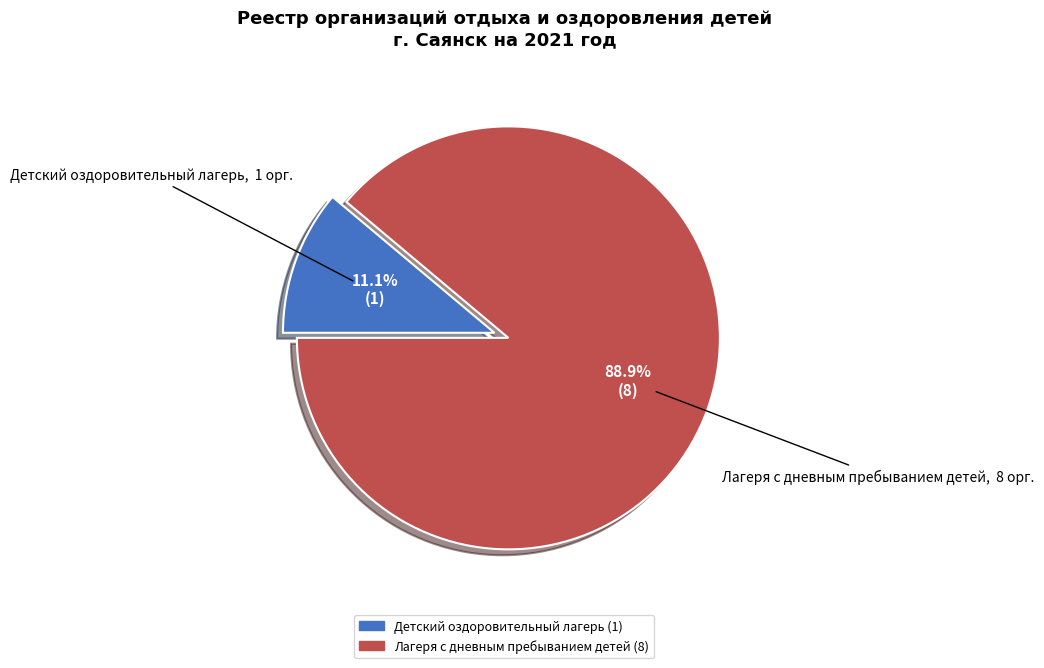

Is there any slice that represents more than half of the pie?

Yes